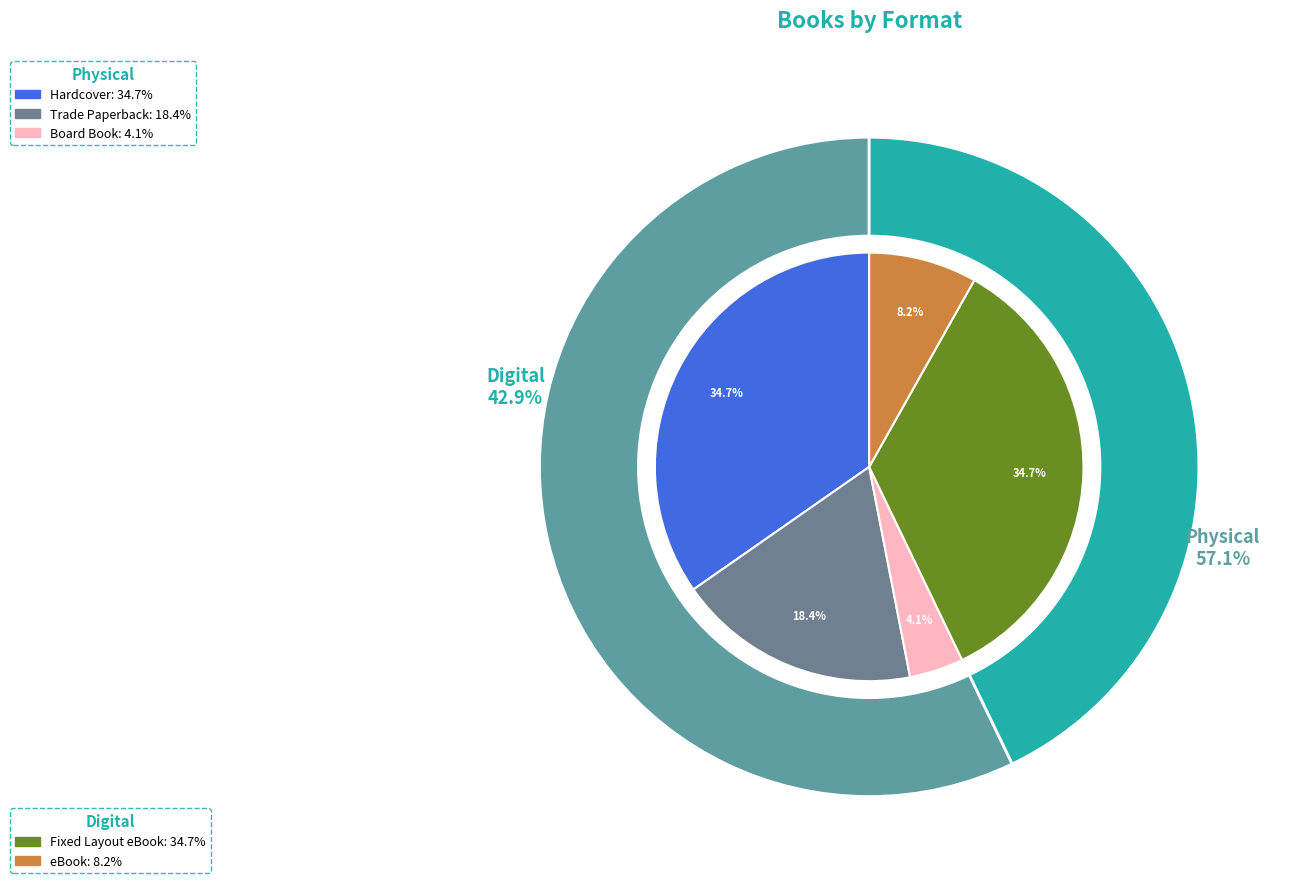

Do Hardcover and Fixed Layout eBook together represent more than half of the pie?

Yes